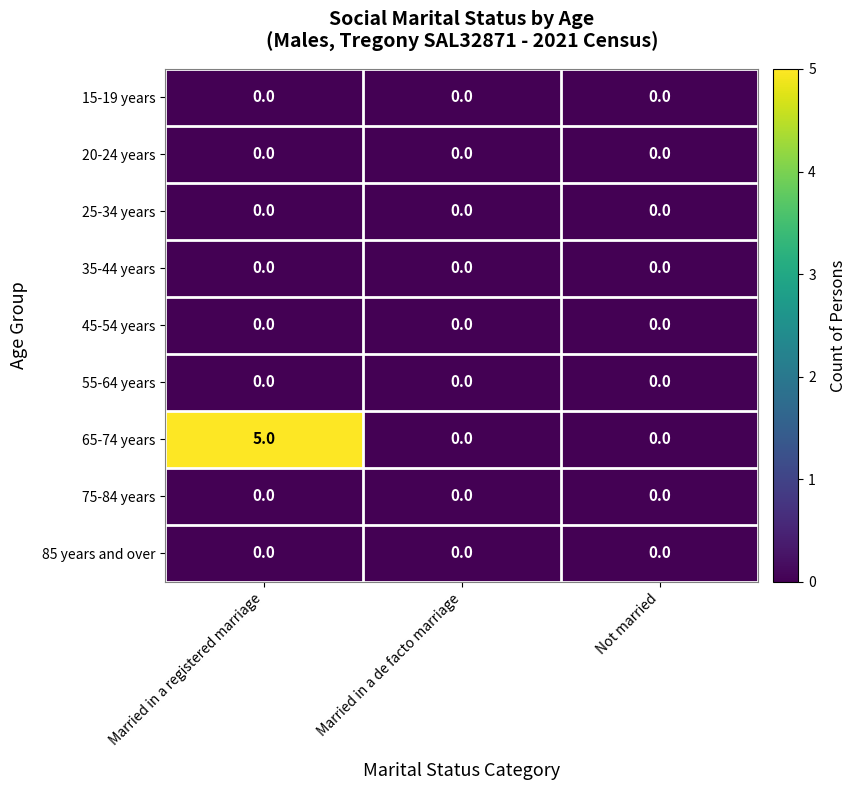

What is the maximum value shown in the chart?

5